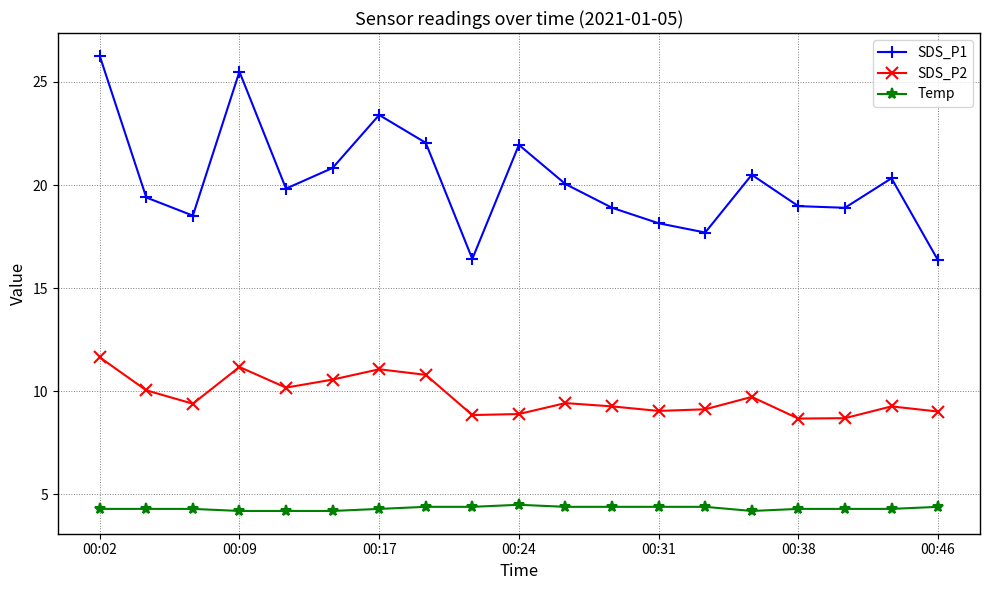

Rank the series by their maximum value, from highest to lowest.

SDS_P1, SDS_P2, Temp